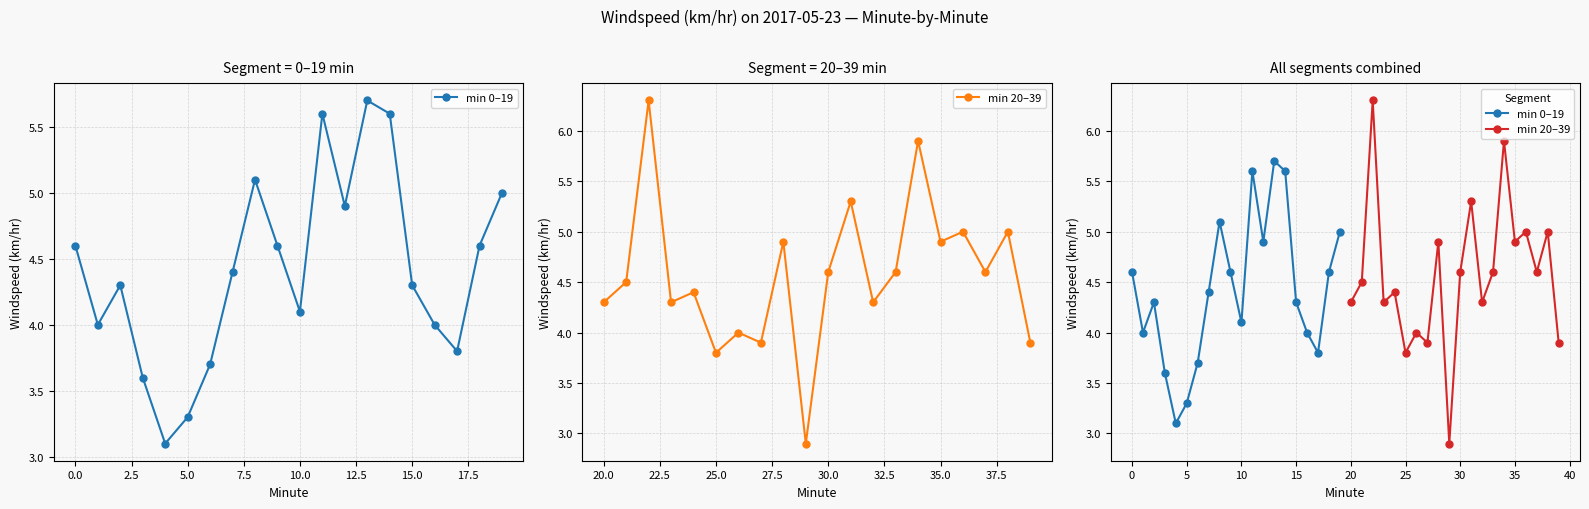

How many categories are shown in the chart?

20